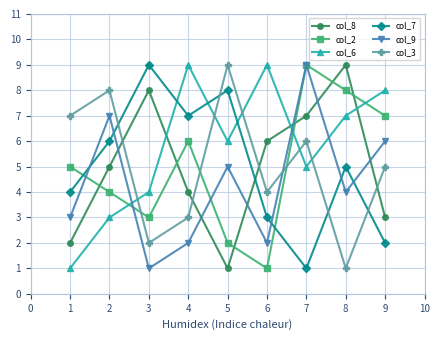

True or false: col_7 and col_8 cross at least once.

True